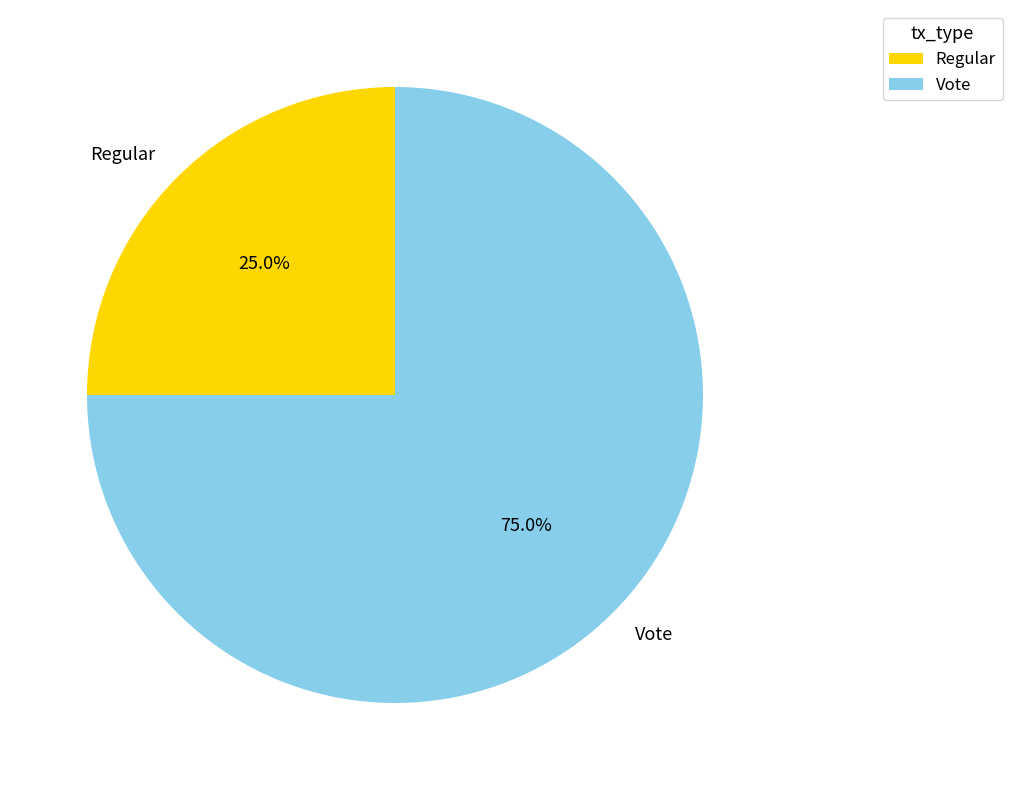

Is it true that Vote is 75% of the pie?

True